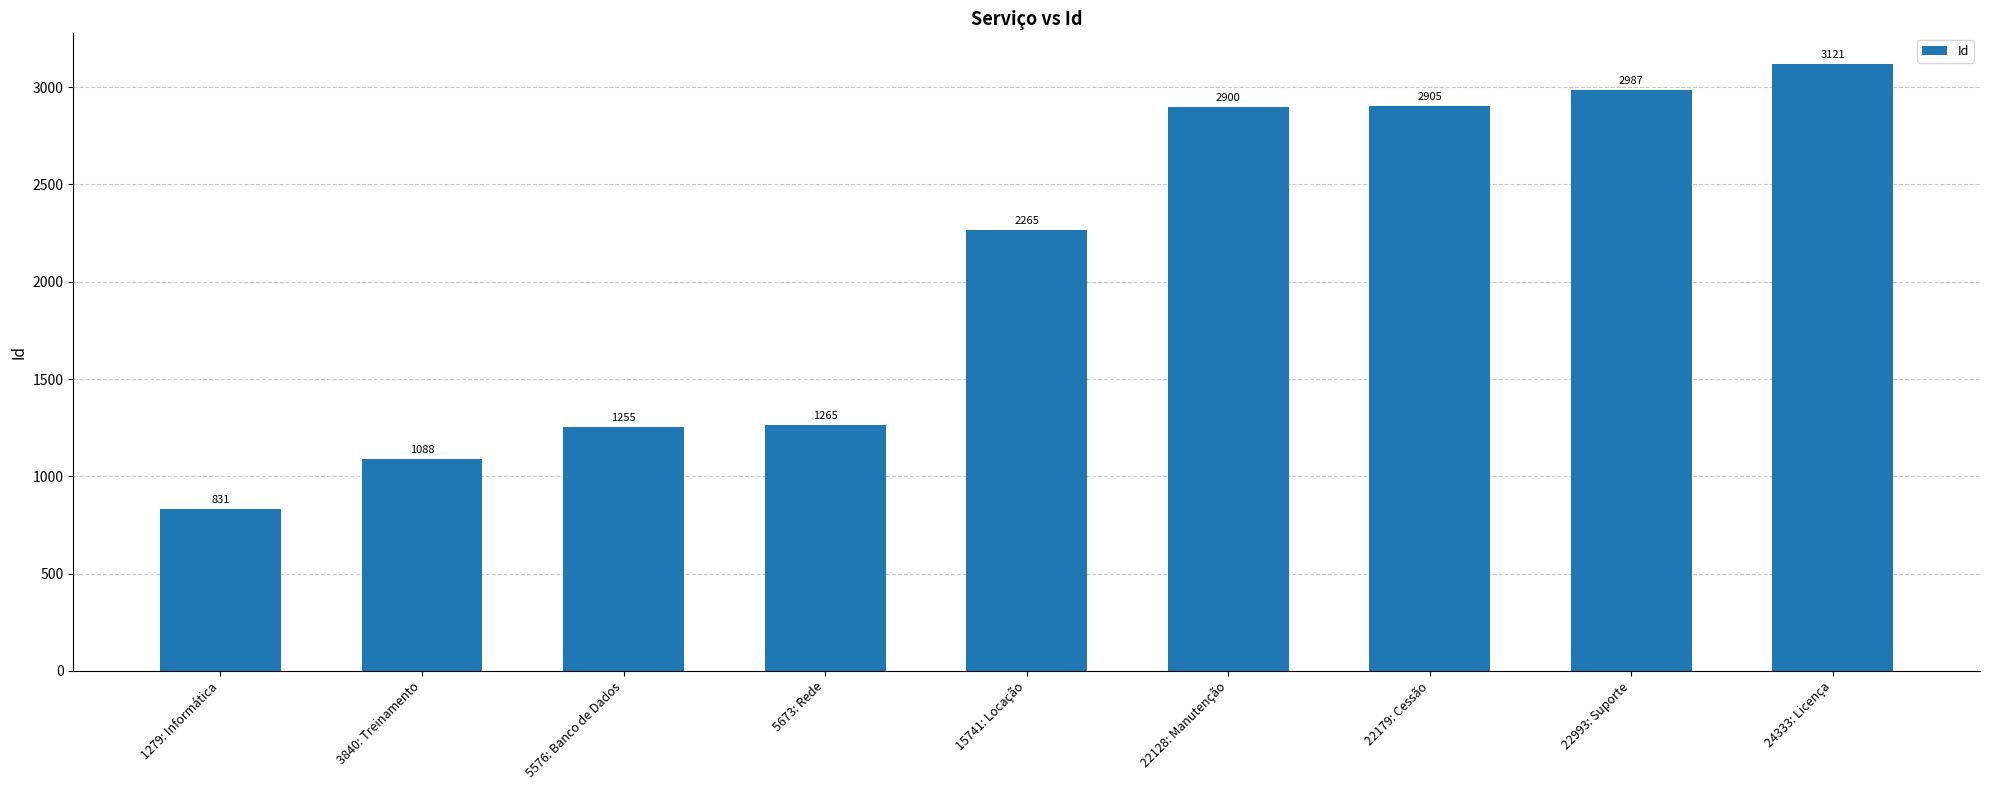

Is it true that the value at 22128: Manutenção is 2900?

True